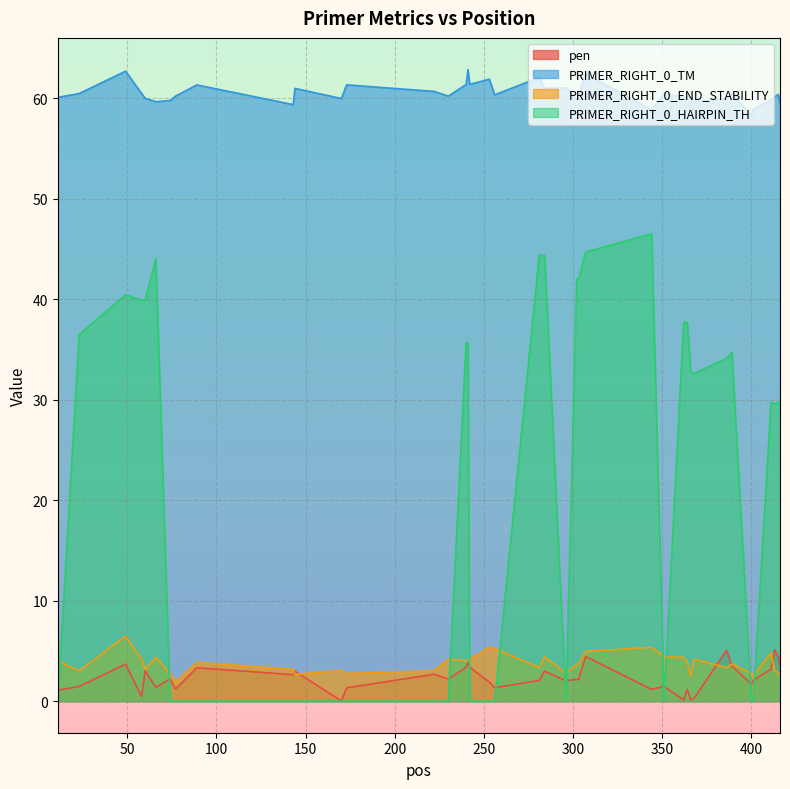

Which category has the highest value across all series?

241